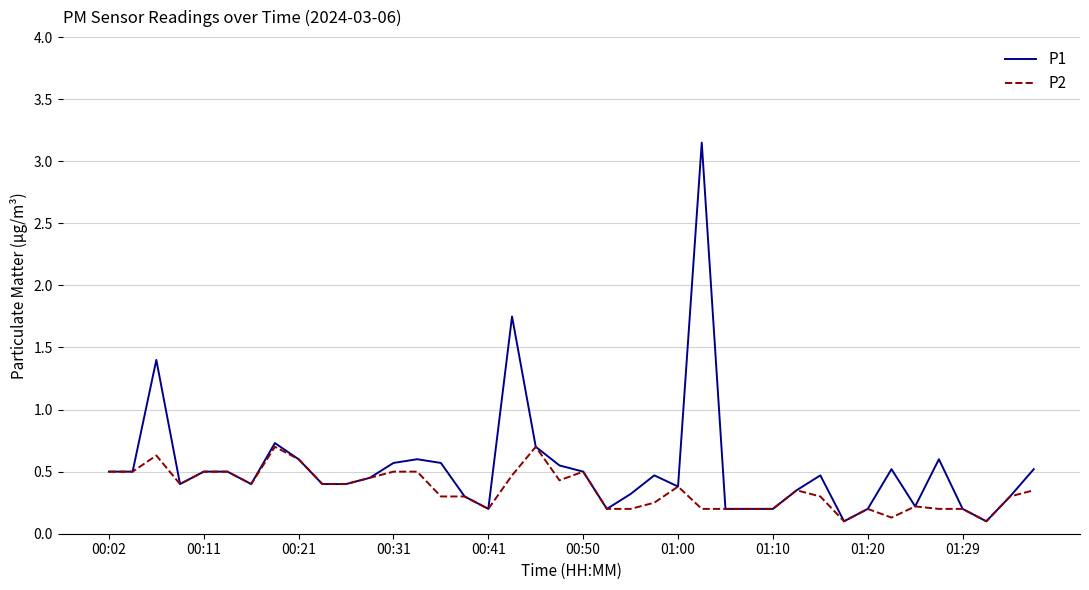

Which series has the widest spread of values?

P1